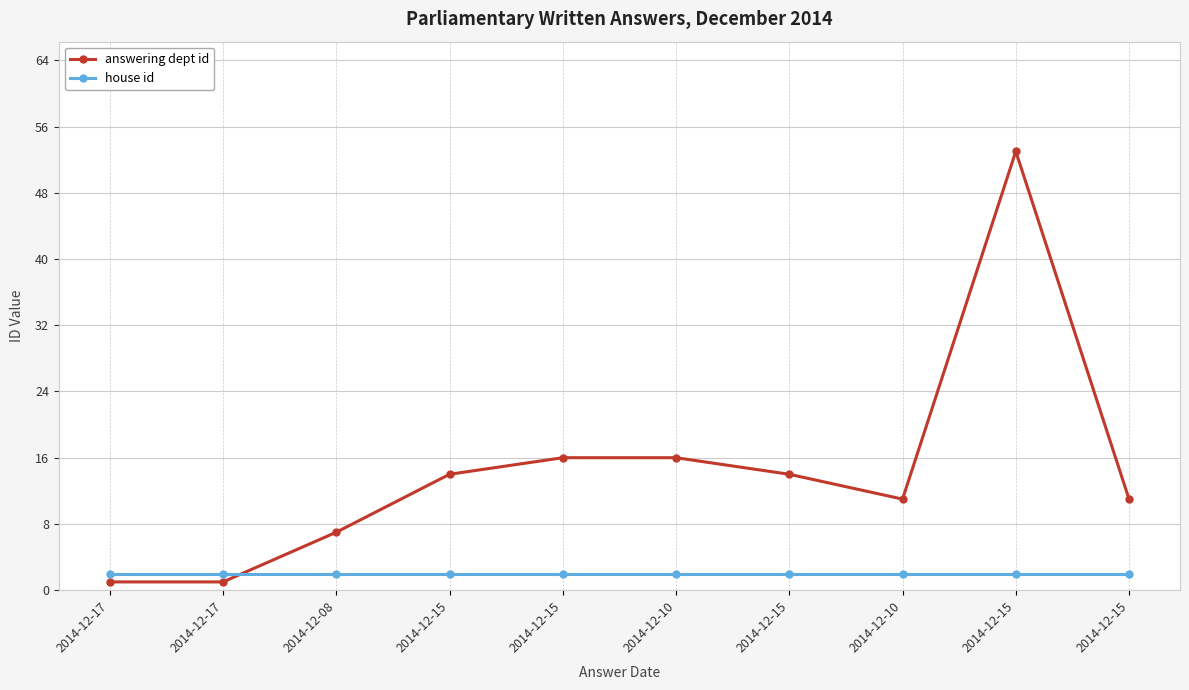

At which label is house id closest to 2?

2014-12-17